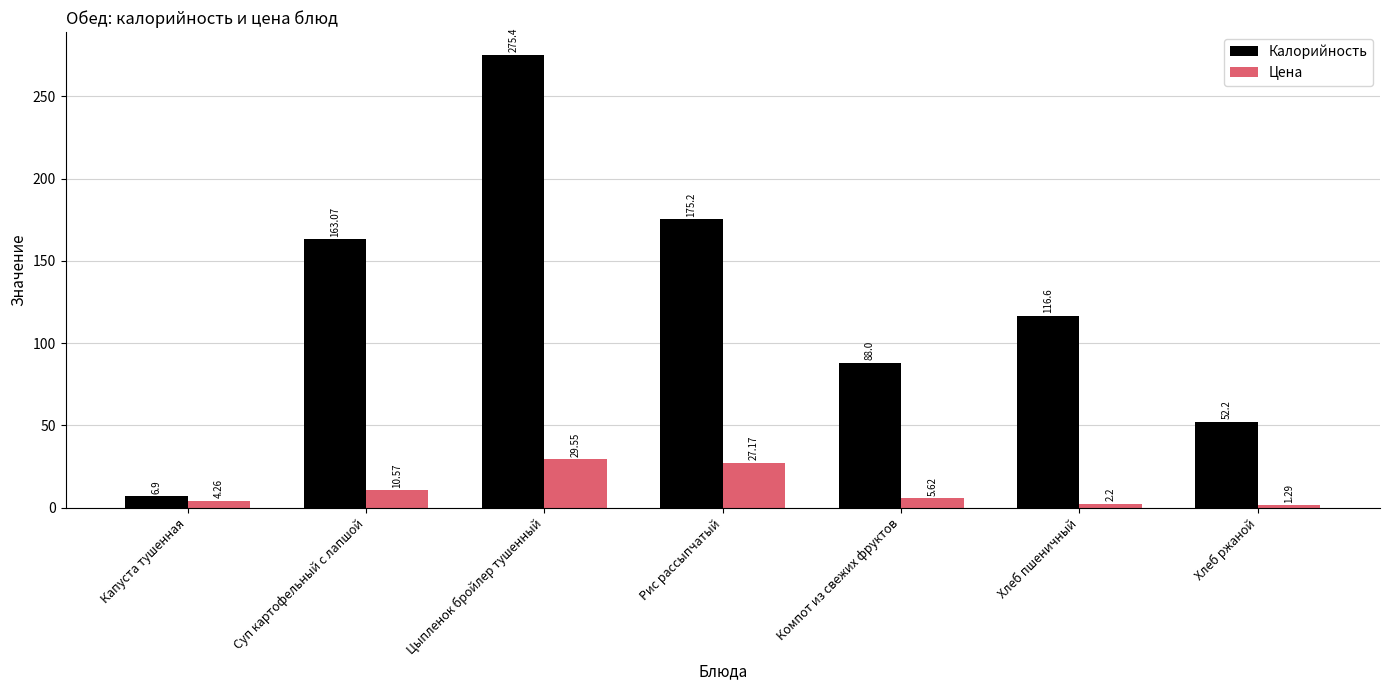

What are all the series names shown in the legend?

Калорийность, Цена